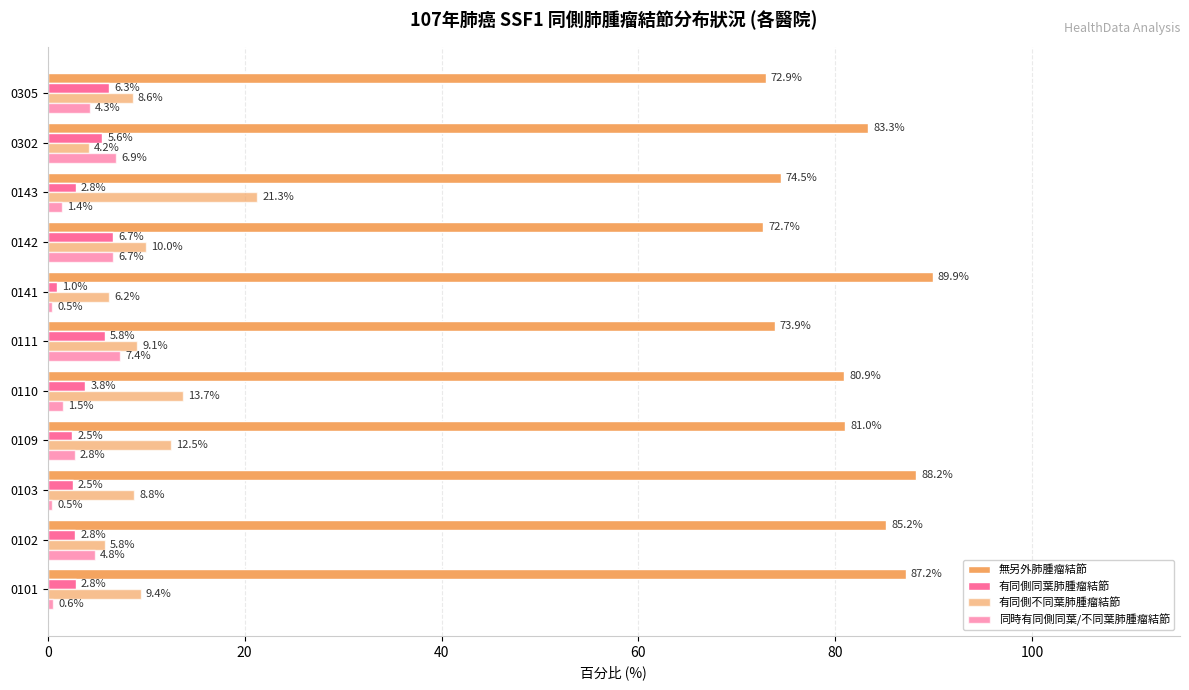

How many data points in 有同側不同葉肺腫瘤結節 are above 9?

6